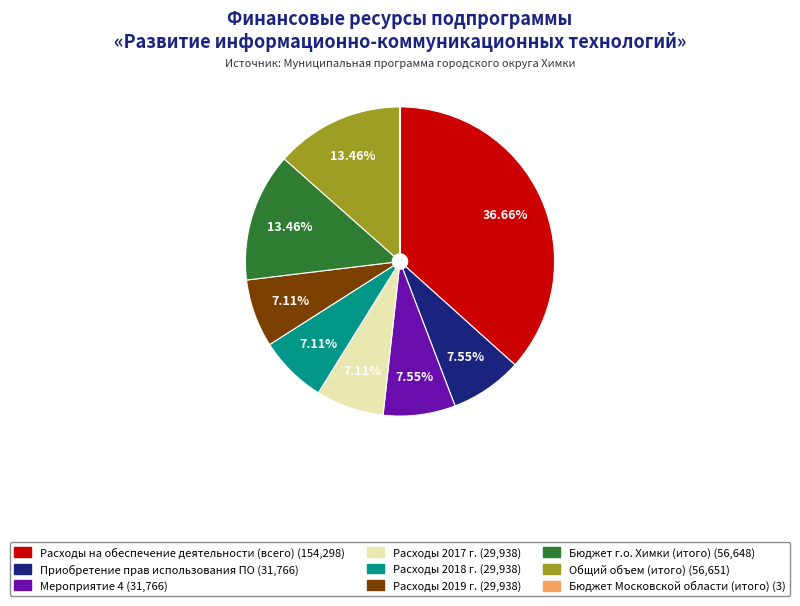

Is there a majority slice in this chart?

No